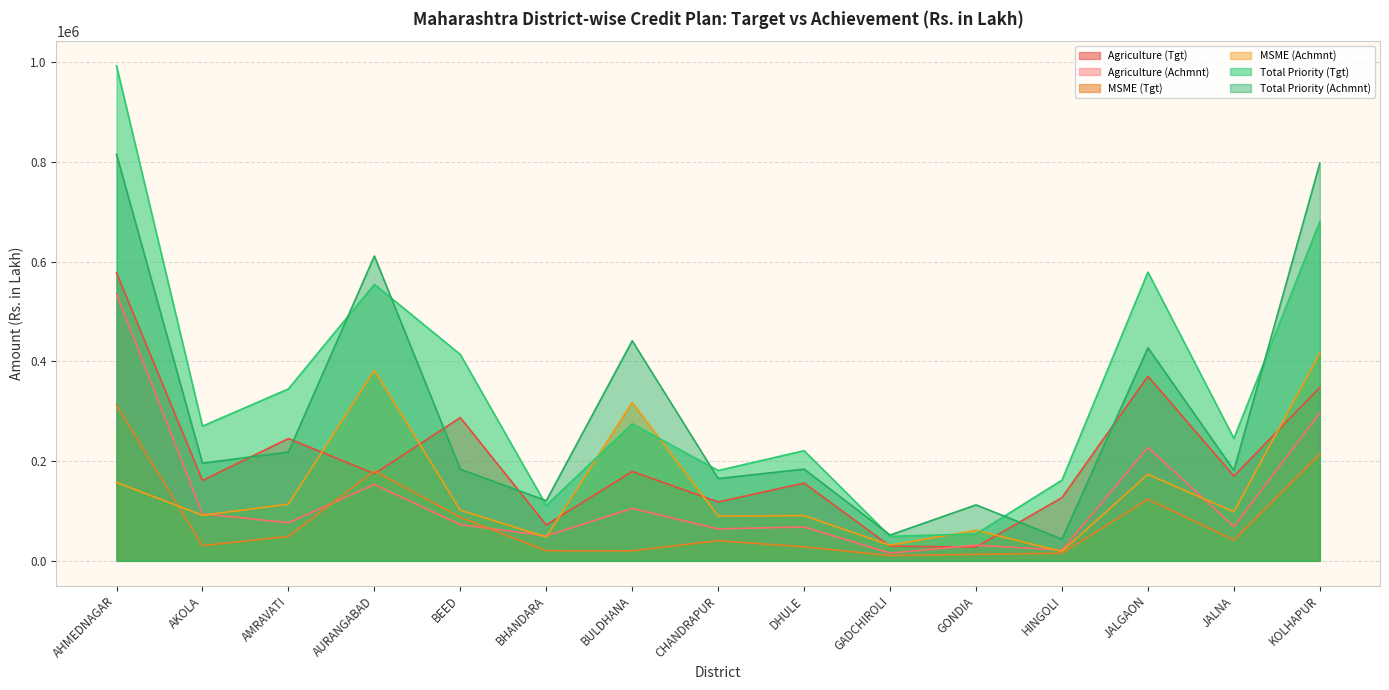

The value of MSME (Tgt) at AURANGABAD is 180269.0. True or false?

True